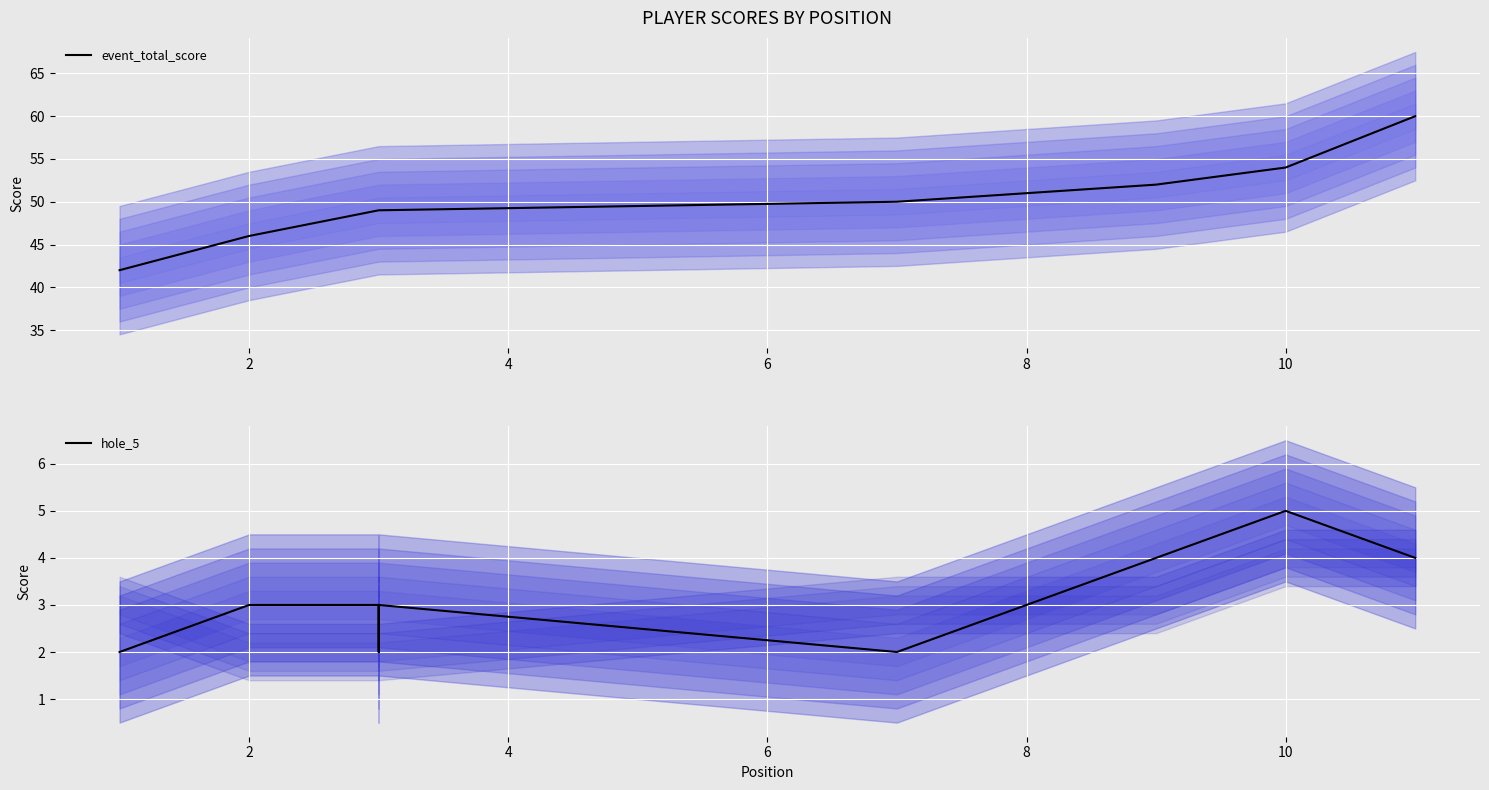

What is the difference between the maximum and minimum values in the hole_5 series?

3